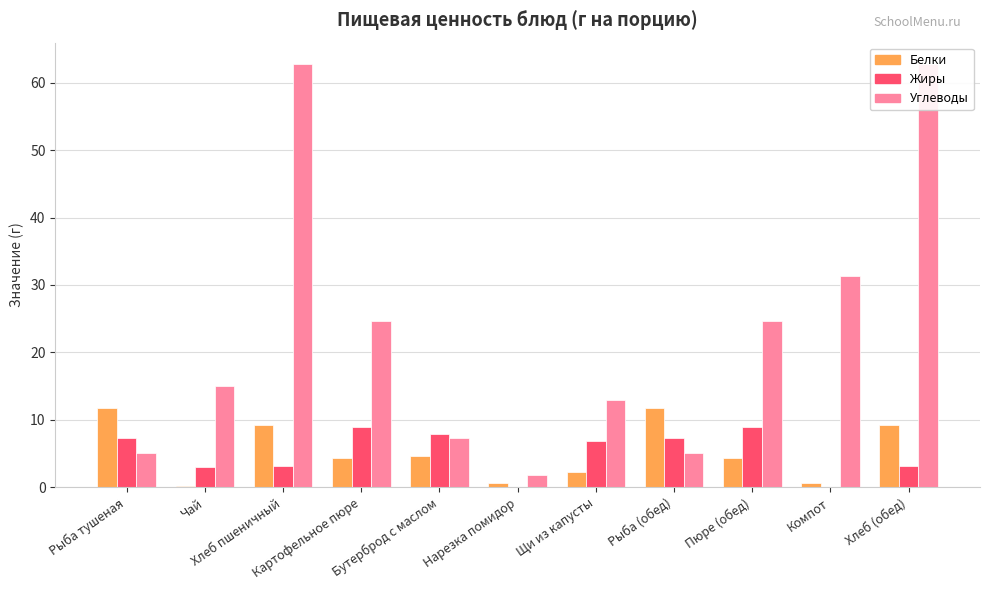

What is the sum of all Белки values?

59.0